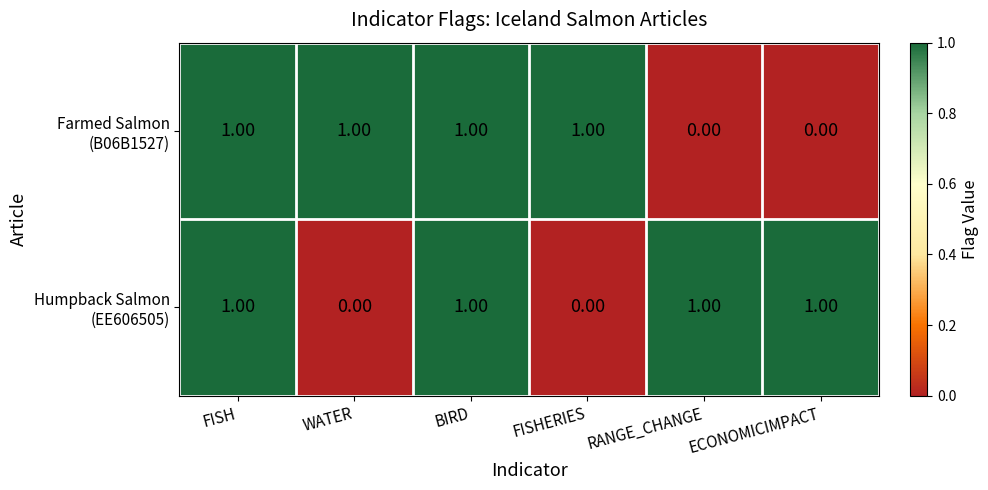

At how many categories does at least one series exceed 0?

6